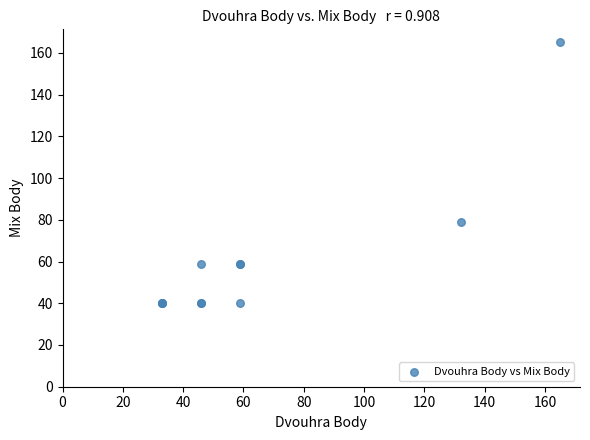

What Y value in the scatter plot is closest to 102?

79